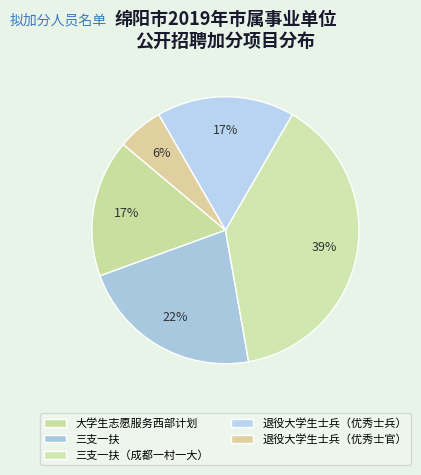

How many segments does this pie chart have?

5